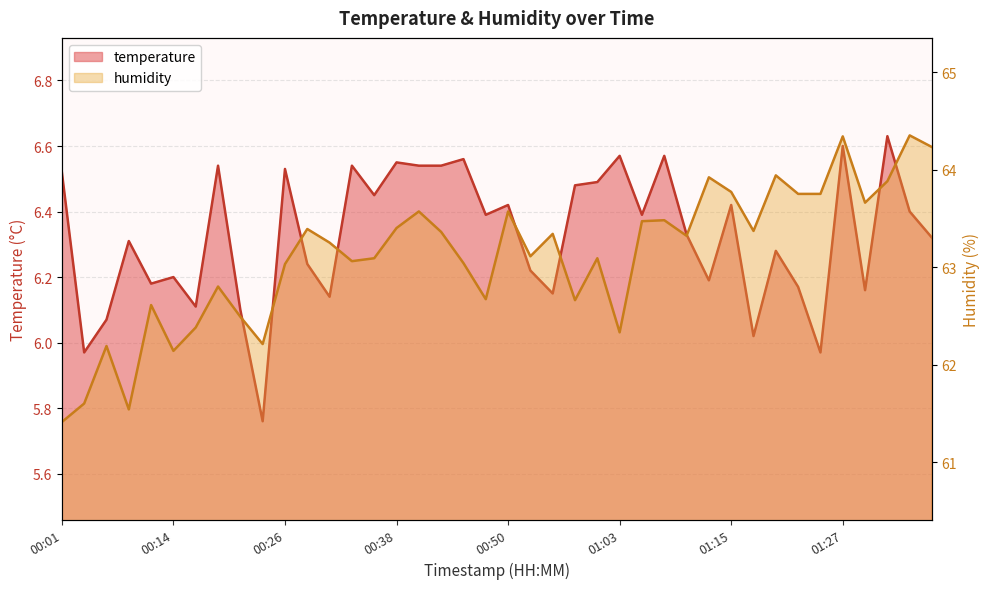

Does the chart display data point markers on the line(s)?

No